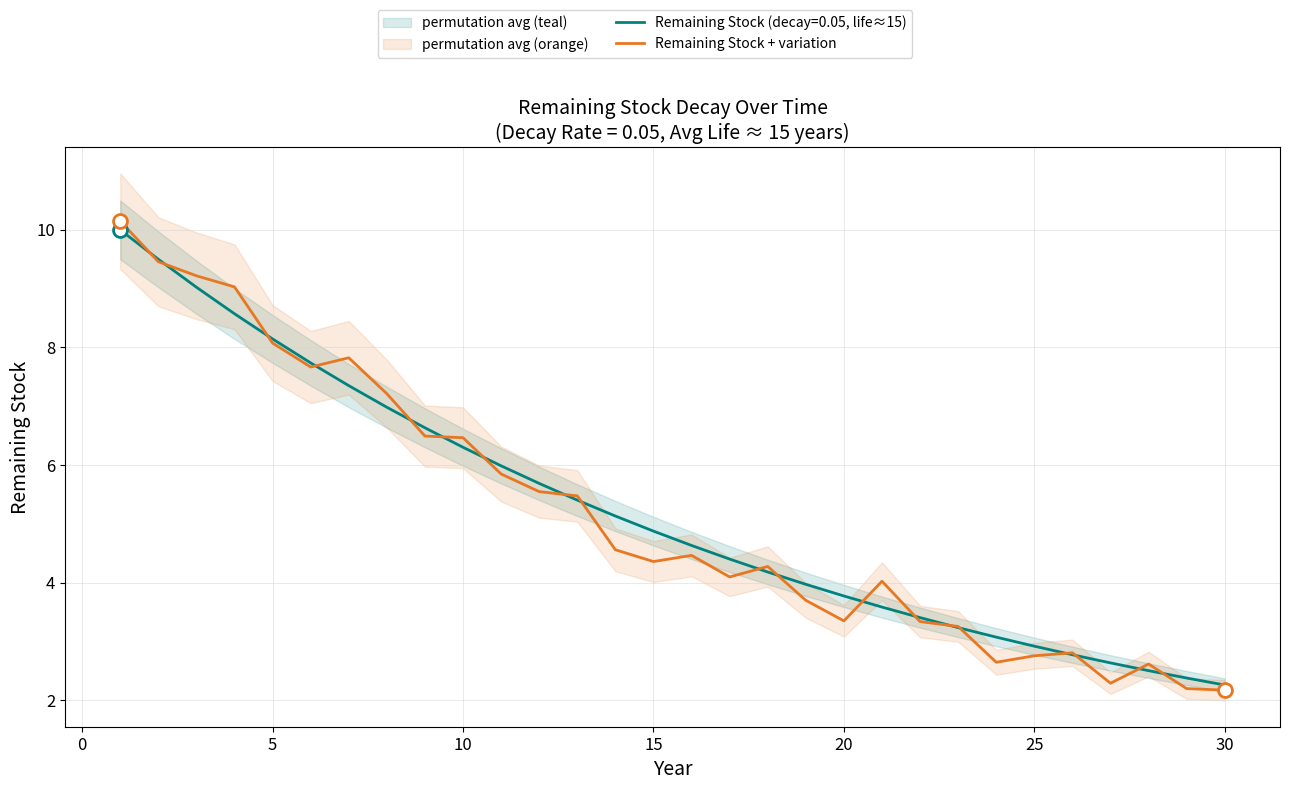

How many interior local valleys (lower than both neighbors) does the data have?

6